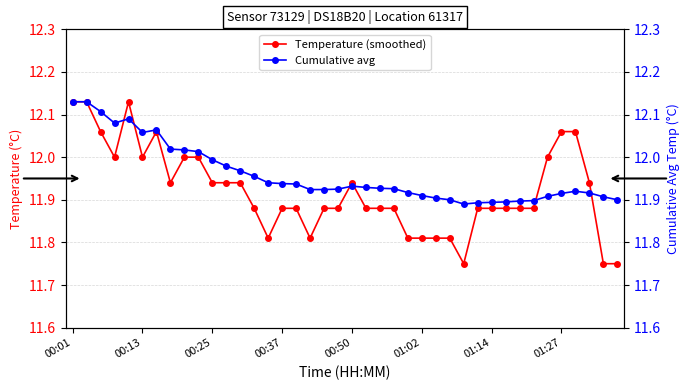

The Cumulative avg series shows 11.9 at 26. True or false?

True